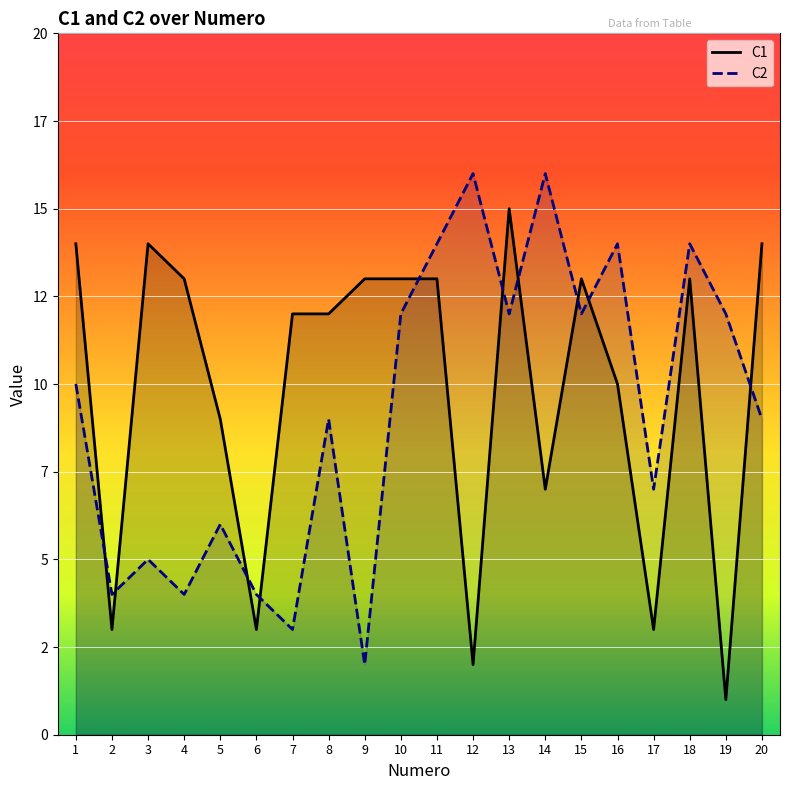

At which label does C2 reach its minimum?

9